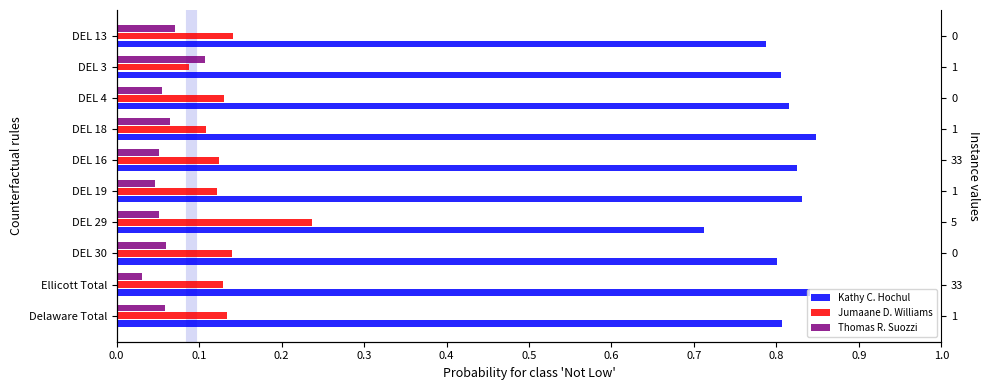

How many Jumaane D. Williams values are between 0 and 1?

10